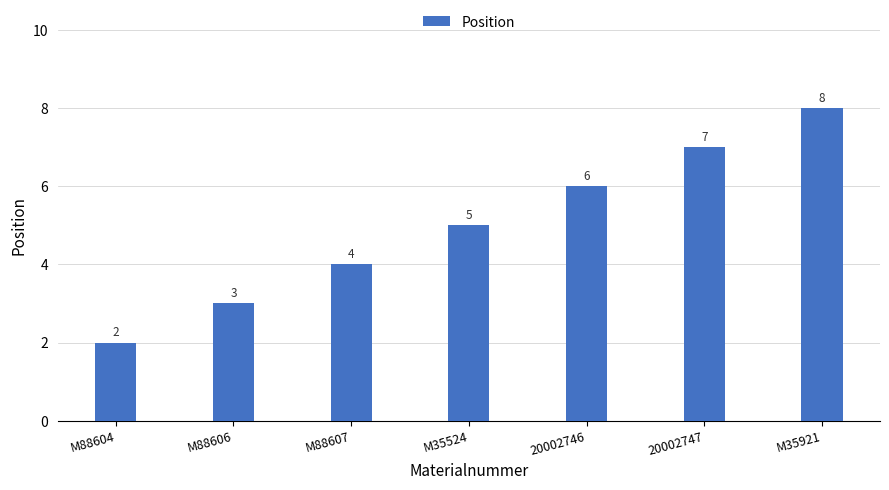

What is the label of the 1st bar from the right?

M35921